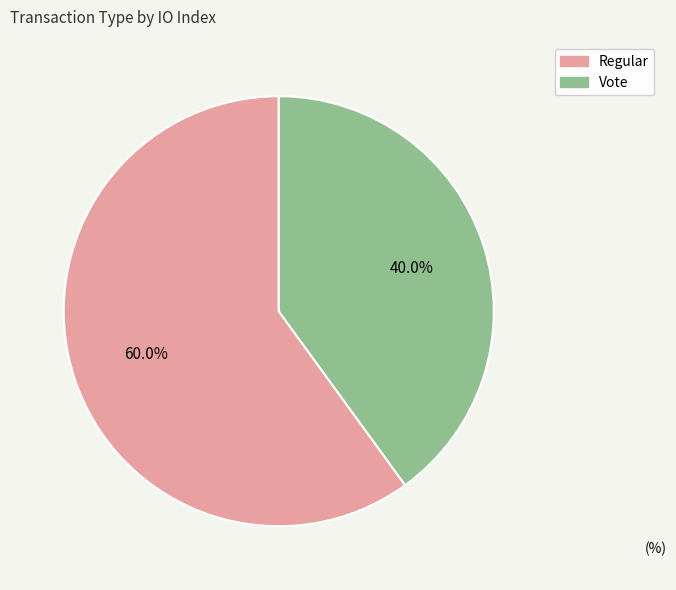

Does any single category account for the majority?

Yes